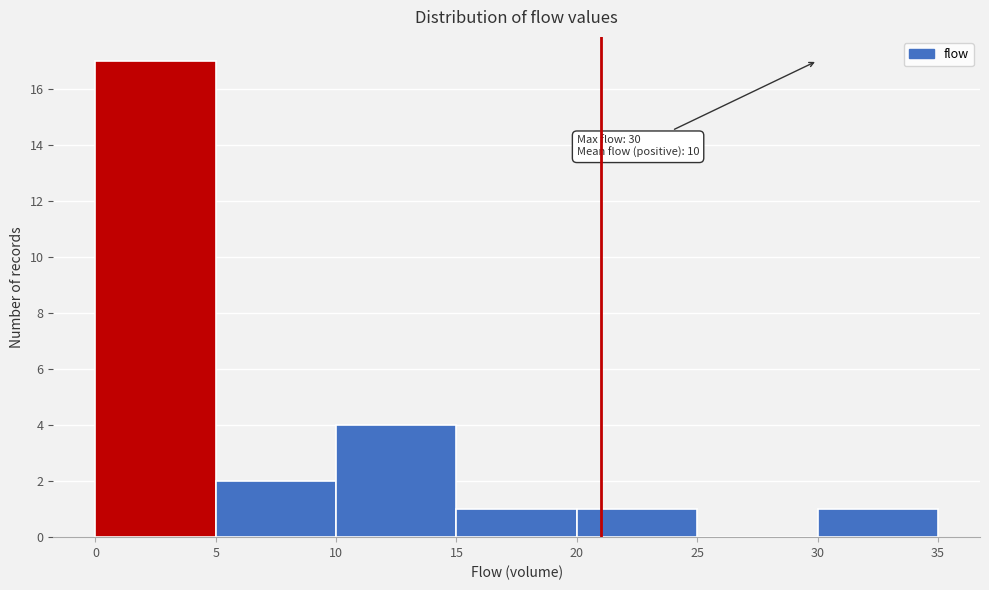

Which range on the x-axis has the tallest bar?

0 to 5